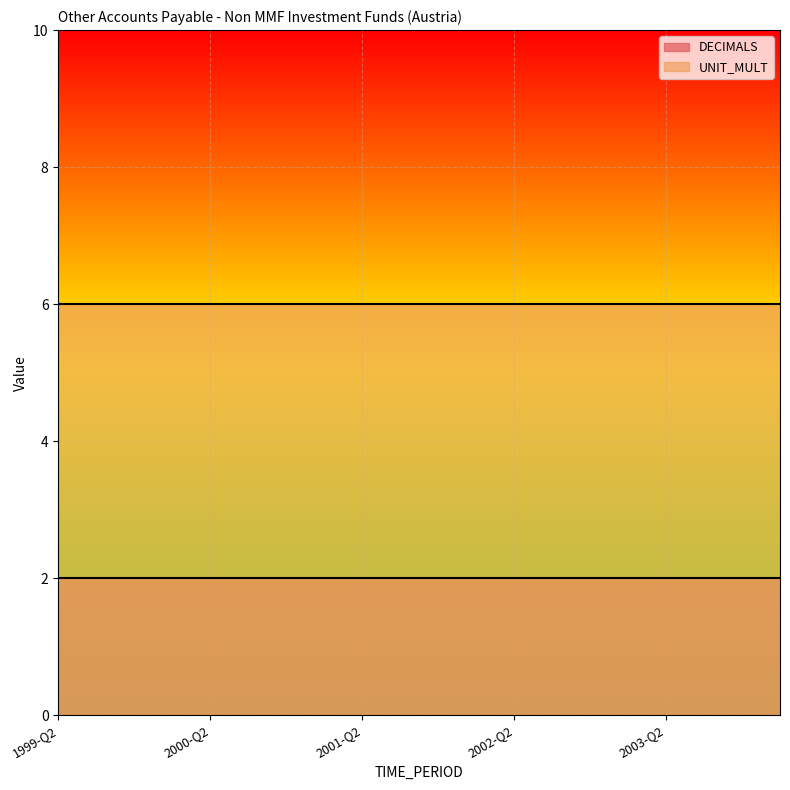

What is the lowest value of the UNIT_MULT series?

6